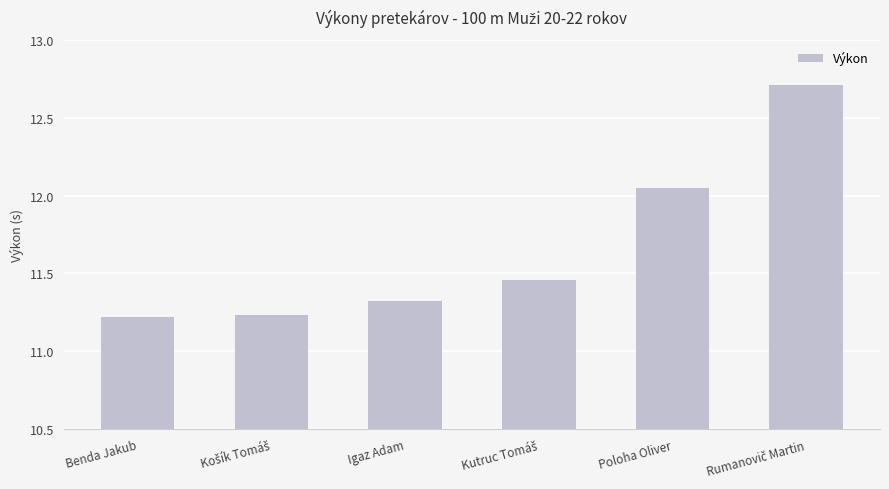

What is the value of the 6th bar from the left?

12.7